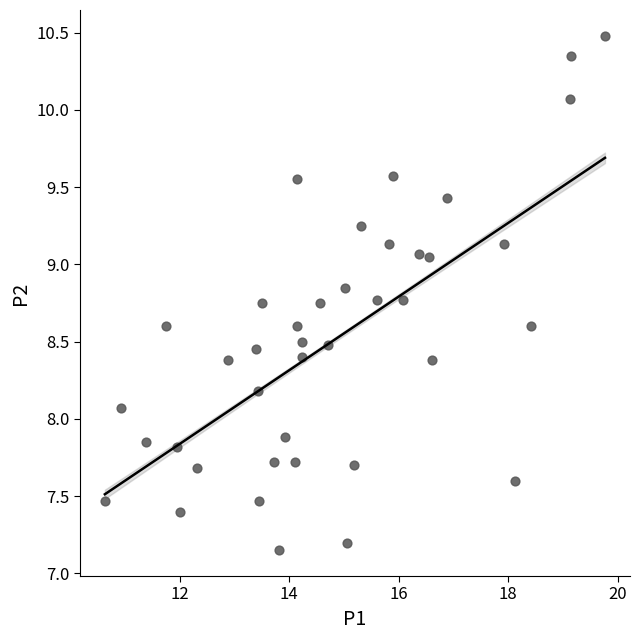

What is the range of Y values (max minus min)?

3.3